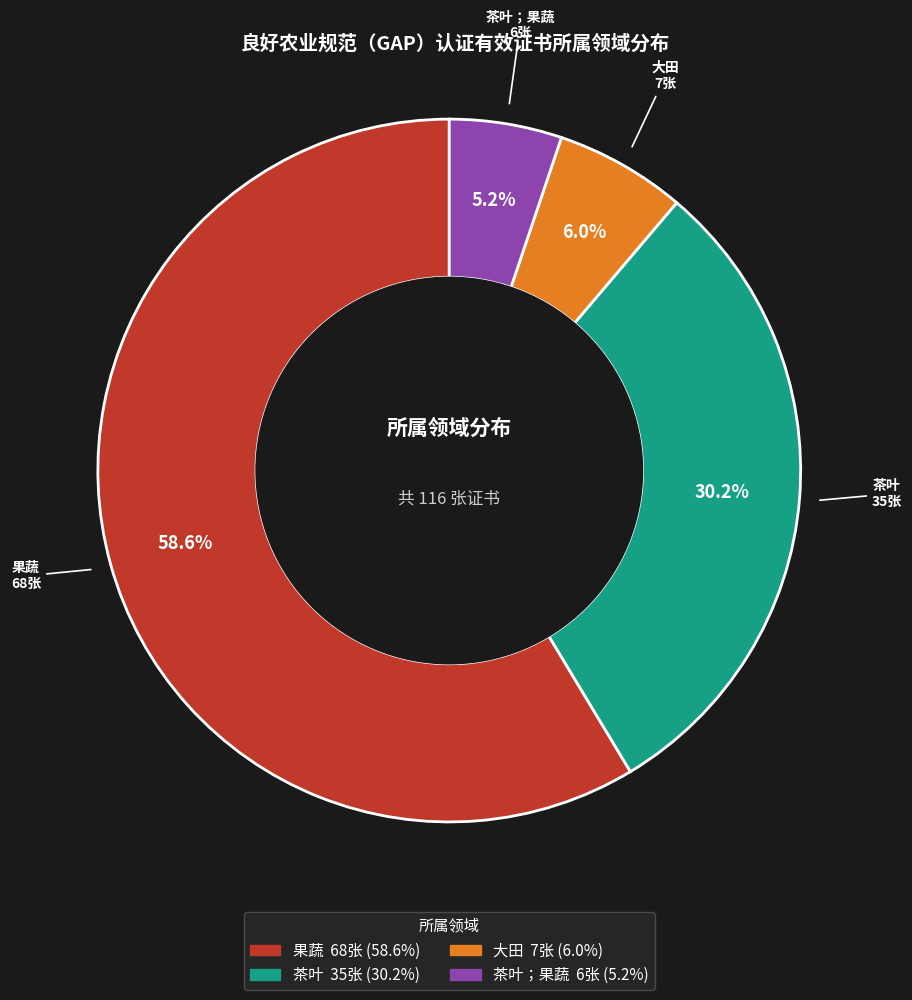

Which category has the biggest portion of the pie?

果蔬